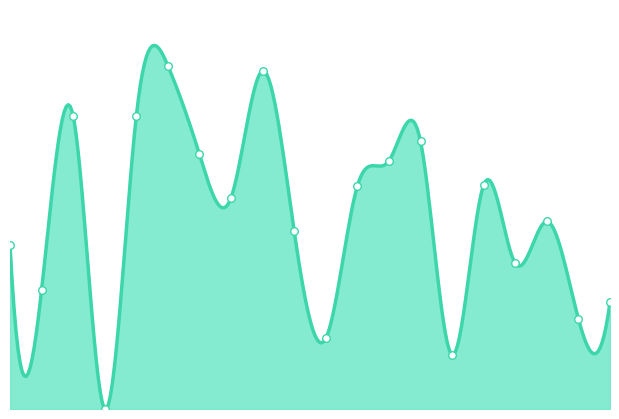

What is the change in value from 10 to 18?

-2.3